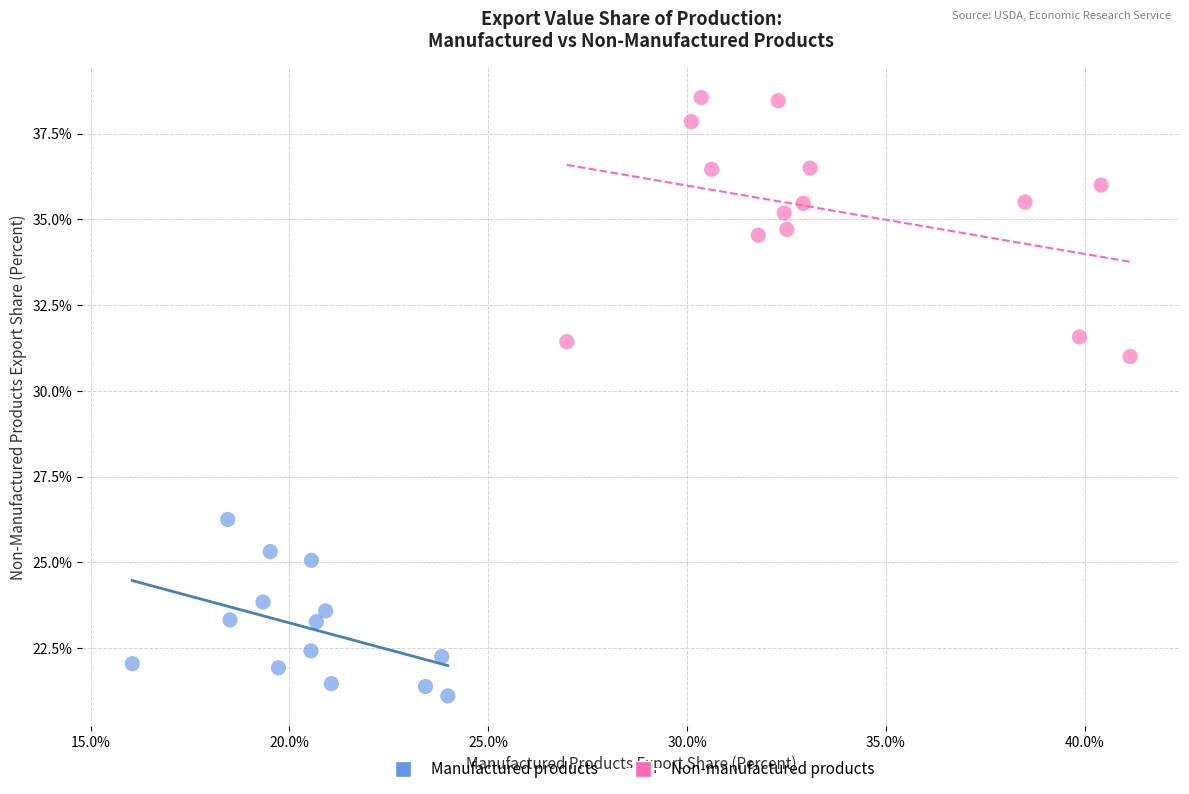

Which series has the widest spread of Y values?

Non-manufactured products